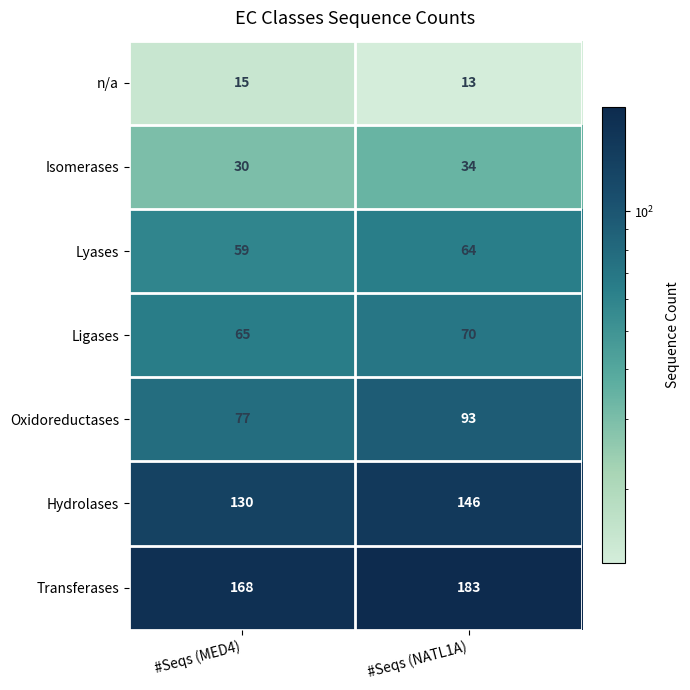

What is the spread (max minus min) of values at #Seqs (MED4)?

153